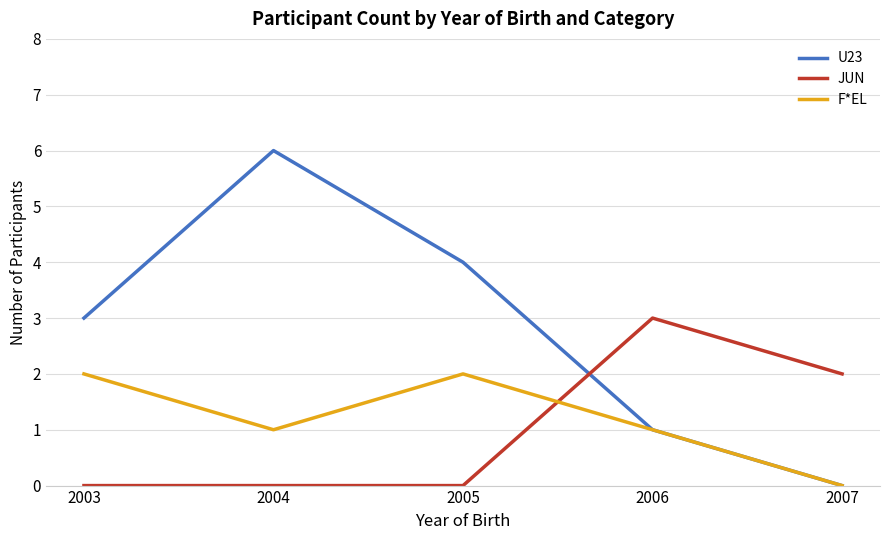

Which series ends up on top after the final intersection of F*EL and JUN?

JUN